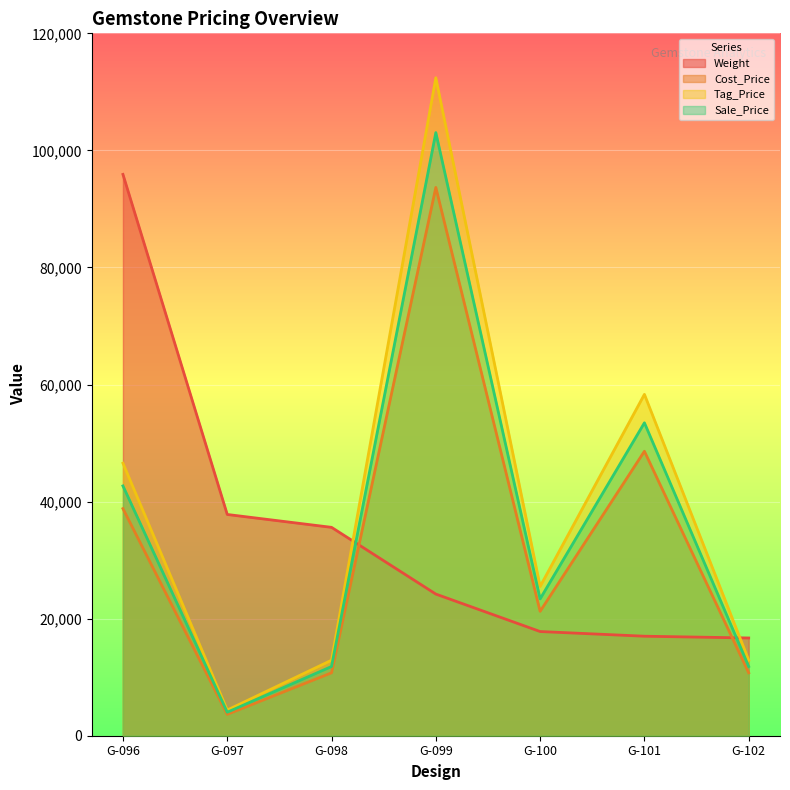

List the labels in order of Tag_Price value, smallest first.

G-097, G-098, G-102, G-100, G-096, G-101, G-099